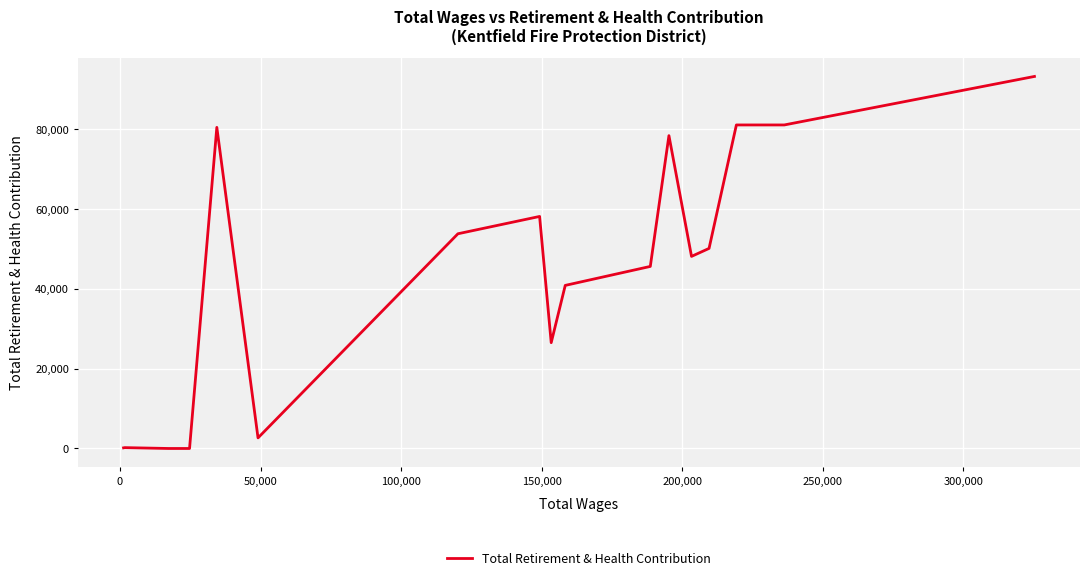

What is the maximum value shown in the chart?

93261